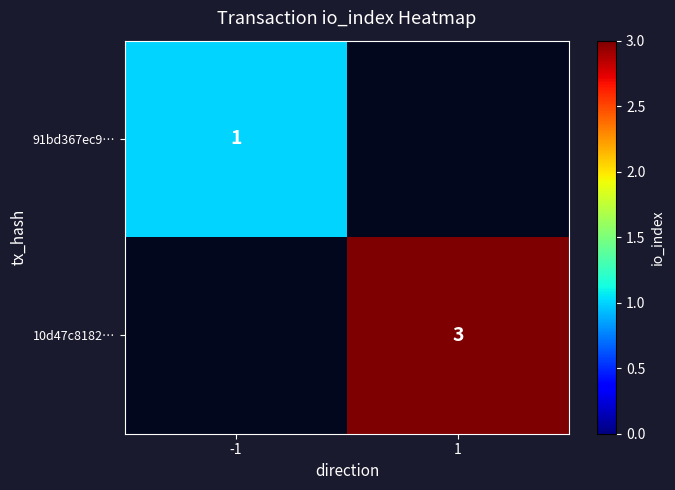

How many data points does each series have?

2